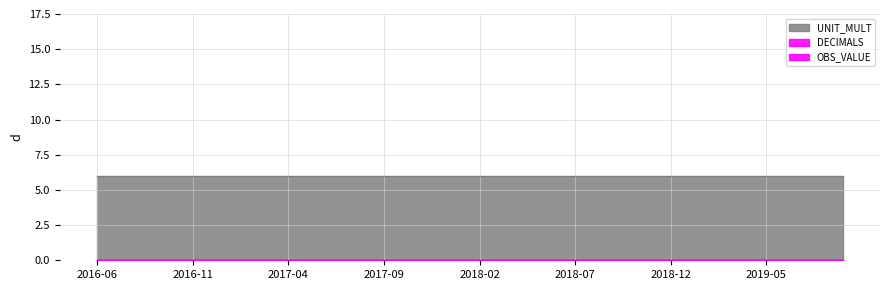

Reading left to right, extract all data points from this chart.

OBS_VALUE: 2016-06=0	2016-07=0	2016-08=0	2016-09=0	2016-10=0	2016-11=0	2016-12=0	2017-01=0	2017-02=0	2017-03=0	2017-04=0	2017-05=0	2017-06=0	2017-07=0	2017-08=0	2017-09=0	2017-10=0	2017-11=0	2017-12=0	2018-01=0	2018-02=0	2018-03=0	2018-04=0	2018-05=0	2018-06=0	2018-07=0	2018-08=0	2018-09=0	2018-10=0	2018-11=0	2018-12=0	2019-01=0	2019-02=0	2019-03=0	2019-04=0	2019-05=0	2019-06=0	2019-07=0	2019-08=0	2019-09=0
DECIMALS: 2016-06=0	2016-07=0	2016-08=0	2016-09=0	2016-10=0	2016-11=0	2016-12=0	2017-01=0	2017-02=0	2017-03=0	2017-04=0	2017-05=0	2017-06=0	2017-07=0	2017-08=0	2017-09=0	2017-10=0	2017-11=0	2017-12=0	2018-01=0	2018-02=0	2018-03=0	2018-04=0	2018-05=0	2018-06=0	2018-07=0	2018-08=0	2018-09=0	2018-10=0	2018-11=0	2018-12=0	2019-01=0	2019-02=0	2019-03=0	2019-04=0	2019-05=0	2019-06=0	2019-07=0	2019-08=0	2019-09=0
UNIT_MULT: 2016-06=6	2016-07=6	2016-08=6	2016-09=6	2016-10=6	2016-11=6	2016-12=6	2017-01=6	2017-02=6	2017-03=6	2017-04=6	2017-05=6	2017-06=6	2017-07=6	2017-08=6	2017-09=6	2017-10=6	2017-11=6	2017-12=6	2018-01=6	2018-02=6	2018-03=6	2018-04=6	2018-05=6	2018-06=6	2018-07=6	2018-08=6	2018-09=6	2018-10=6	2018-11=6	2018-12=6	2019-01=6	2019-02=6	2019-03=6	2019-04=6	2019-05=6	2019-06=6	2019-07=6	2019-08=6	2019-09=6